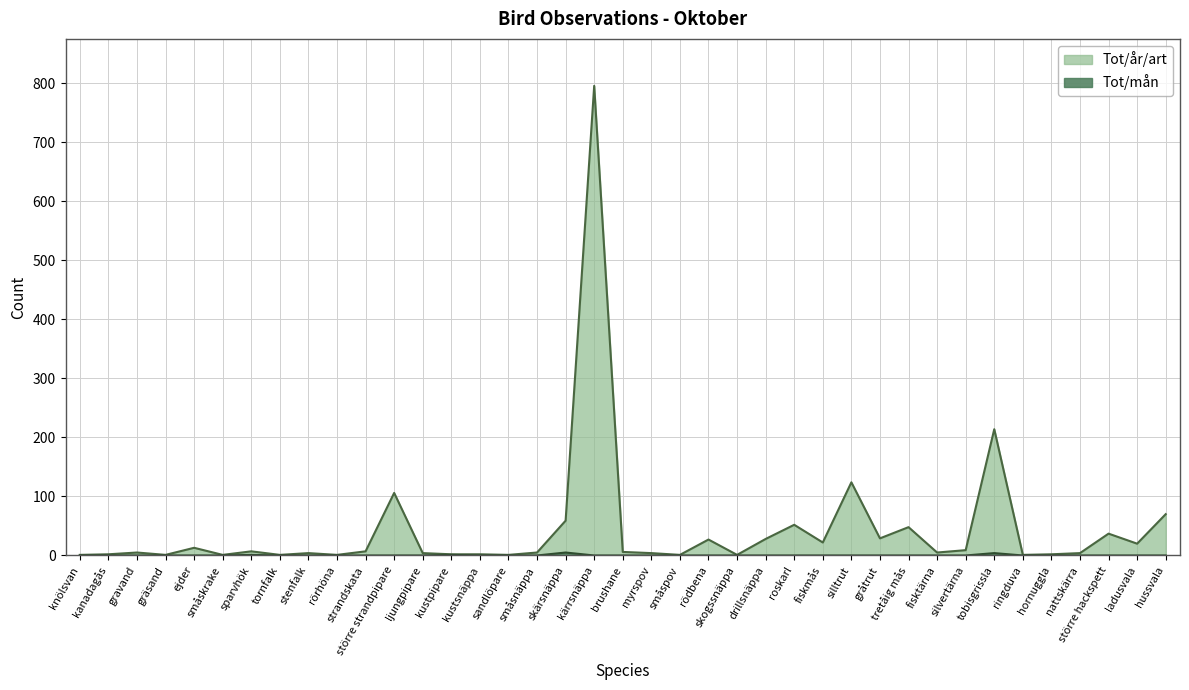

What is the highest value of the Tot/mån series?

5